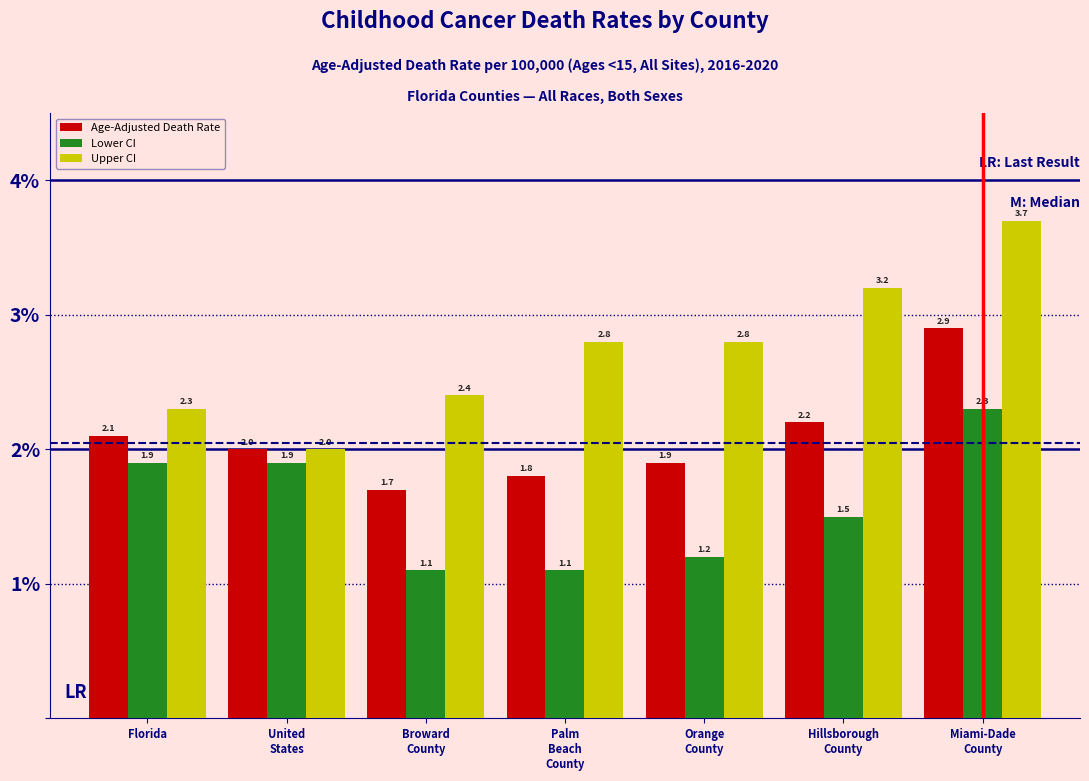

Reading left to right, extract all data points from this chart.

Age-Adjusted Death Rate: 2.1	2.0	1.7	1.8	1.9	2.2	2.9
Lower CI: 1.9	1.9	1.1	1.1	1.2	1.5	2.3
Upper CI: 2.3	2.0	2.4	2.8	2.8	3.2	3.7